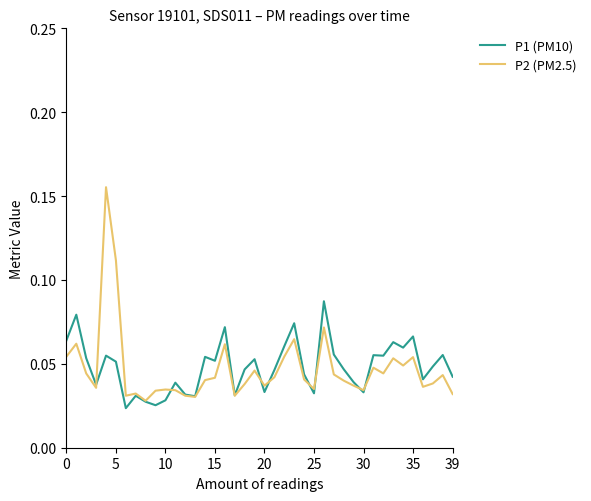

True or false: P1 (PM10) has more than 0 interior local peaks.

True